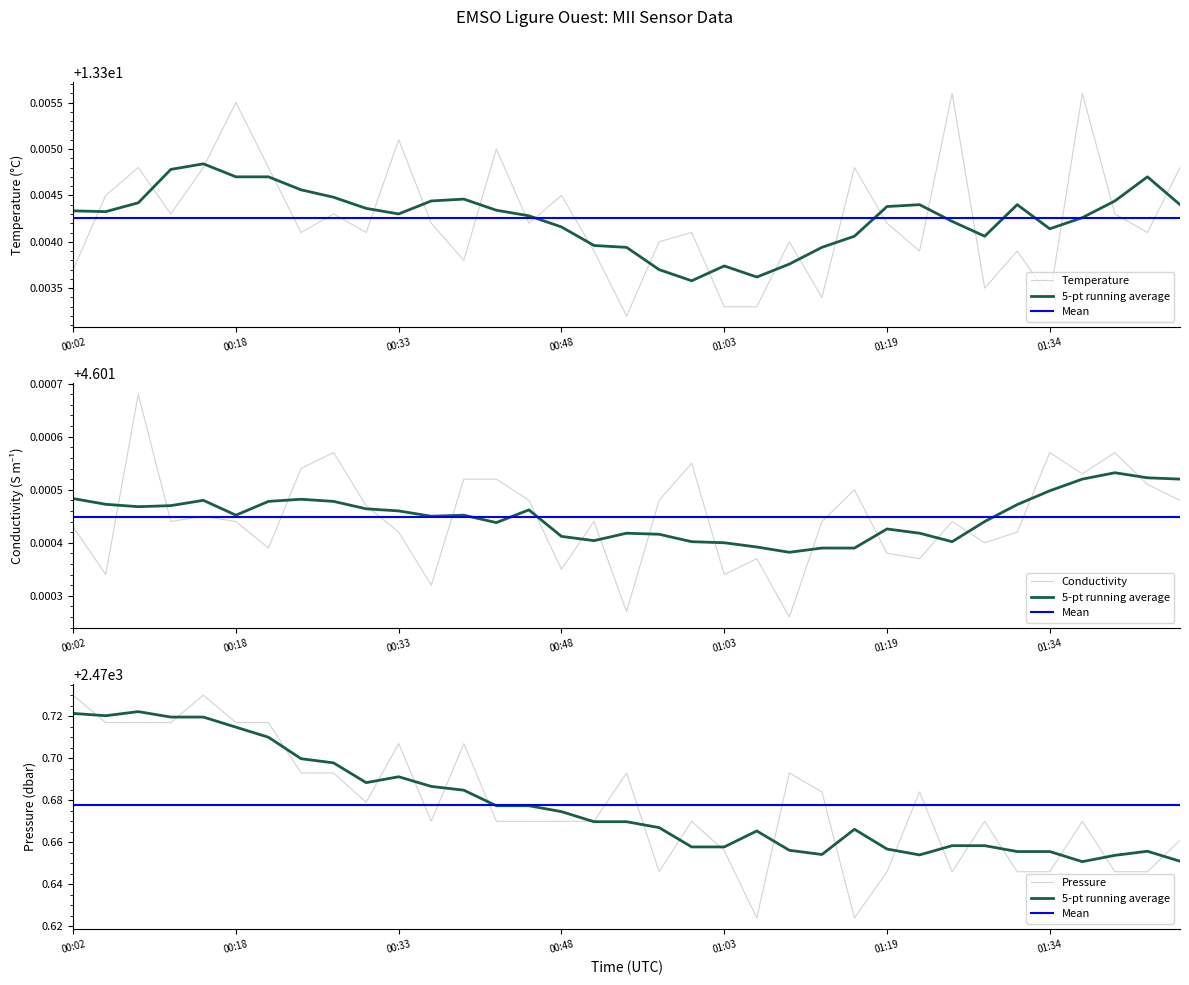

At which category is the sum across all series the highest?

4